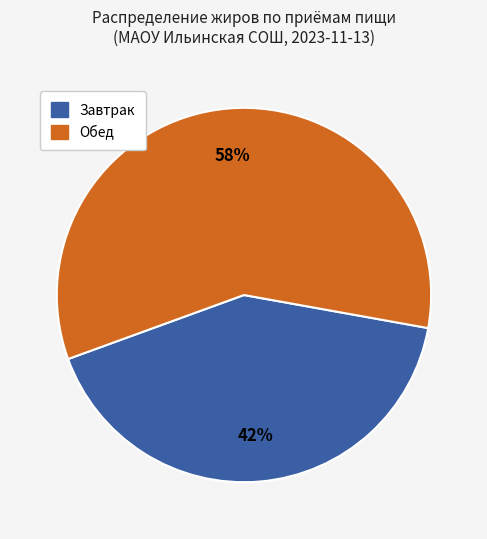

Is there any slice that represents more than half of the pie?

Yes